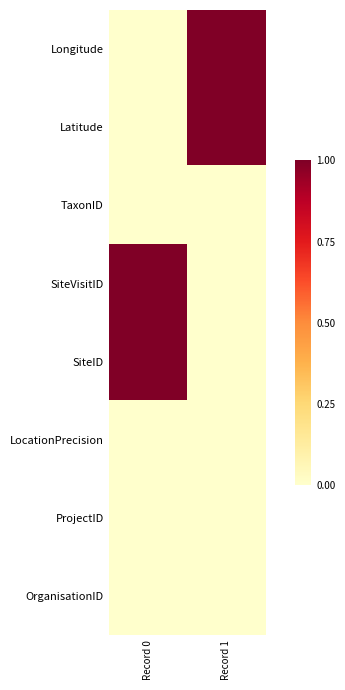

Reading left to right, extract all data points from this chart.

Longitude: Record 0=0	Record 1=1
Latitude: Record 0=0	Record 1=1
TaxonID: Record 0=0	Record 1=0
SiteVisitID: Record 0=1	Record 1=0
SiteID: Record 0=1	Record 1=0
LocationPrecision: Record 0=0	Record 1=0
ProjectID: Record 0=0	Record 1=0
OrganisationID: Record 0=0	Record 1=0